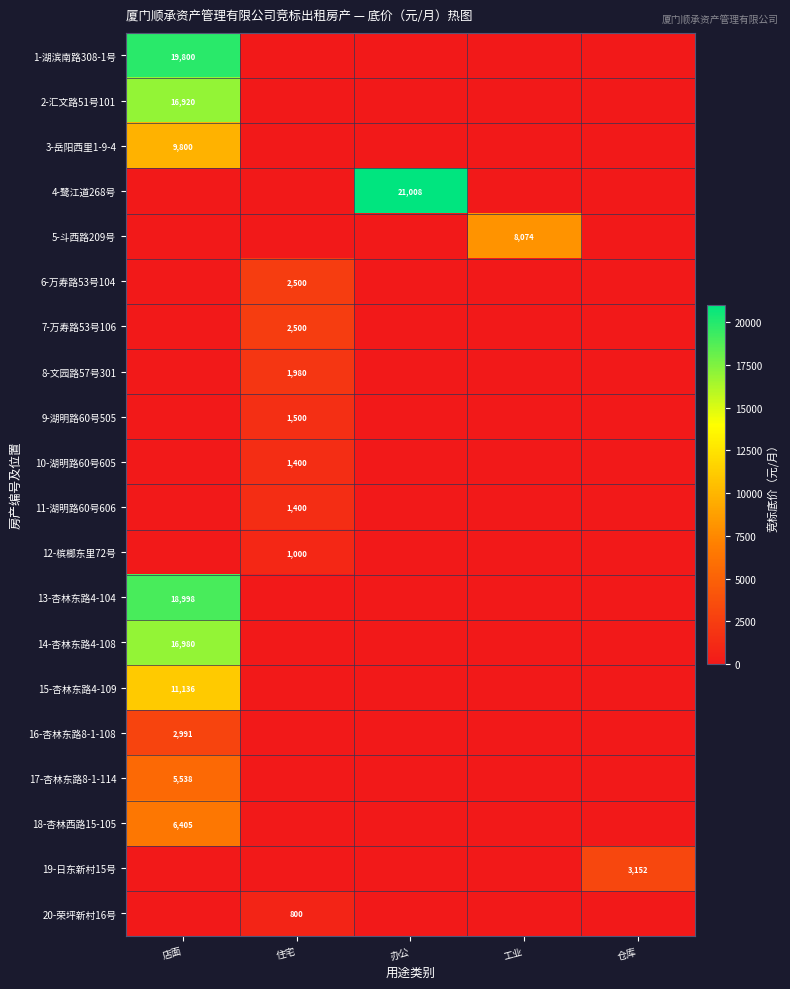

Is it true that 8-文园路57号301 equals 1980 at 住宅?

True